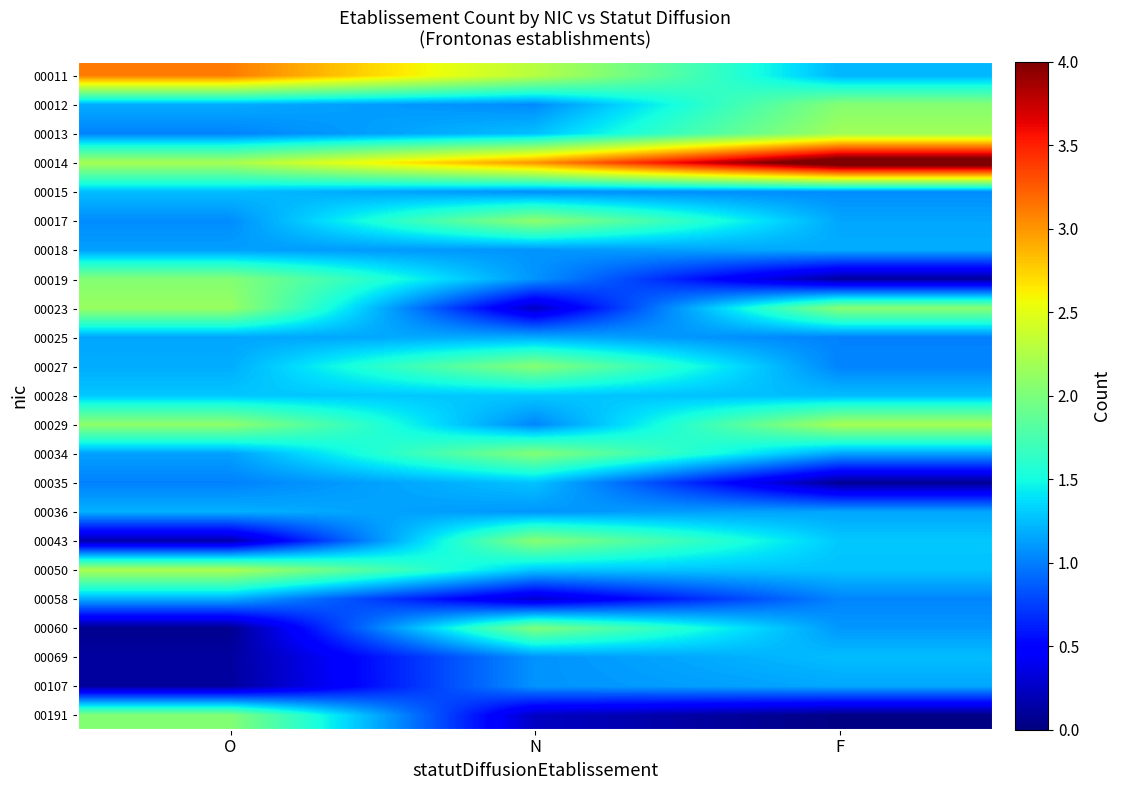

Reading right to left, list all the values displayed in this chart.

00011: F=1.2	N=2.3	O=3.1
00012: F=2.0	N=1.0	O=1.2
00013: F=2.2	N=1.3	O=1.0
00014: F=4.3	N=3.0	O=2.2
00015: F=1.1	N=1.1	O=1.2
00017: F=1.2	N=2.1	O=1.1
00018: F=1.2	N=1.1	O=1.1
00019: F=0.1	N=1.1	O=2.0
00023: F=2.1	N=0.2	O=2.1
00025: F=1.0	N=1.2	O=1.2
00027: F=1.0	N=2.1	O=1.2
00028: F=1.2	N=1.3	O=1.3
00029: F=2.2	N=1.0	O=2.1
00034: F=1.1	N=2.0	O=1.1
00035: F=0.1	N=1.3	O=1.0
00036: F=1.2	N=1.1	O=1.2
00043: F=1.3	N=2.1	O=0.2
00050: F=1.3	N=1.3	O=2.2
00058: F=1.0	N=0.3	O=1.2
00060: F=1.1	N=2.0	O=0.1
00069: F=1.2	N=1.1	O=0.1
00107: F=1.2	N=1.1	O=0.1
00191: F=0.0	N=0.2	O=2.0